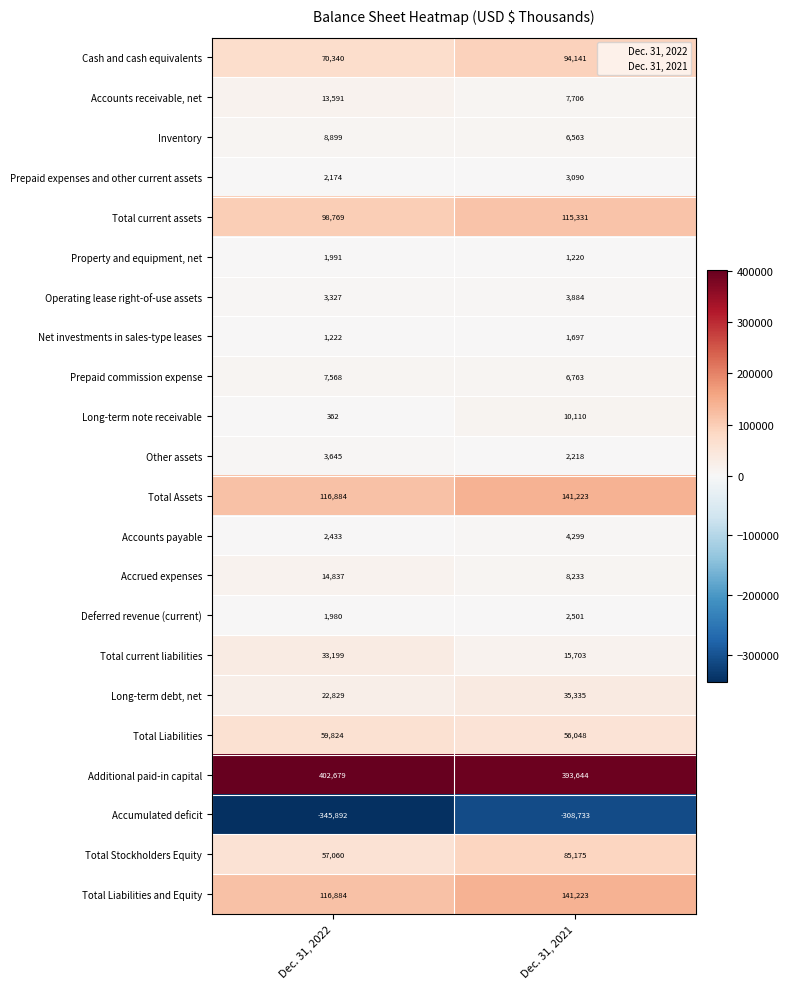

True or false: Total current assets has a value of 188567 at Dec. 31, 2021.

False